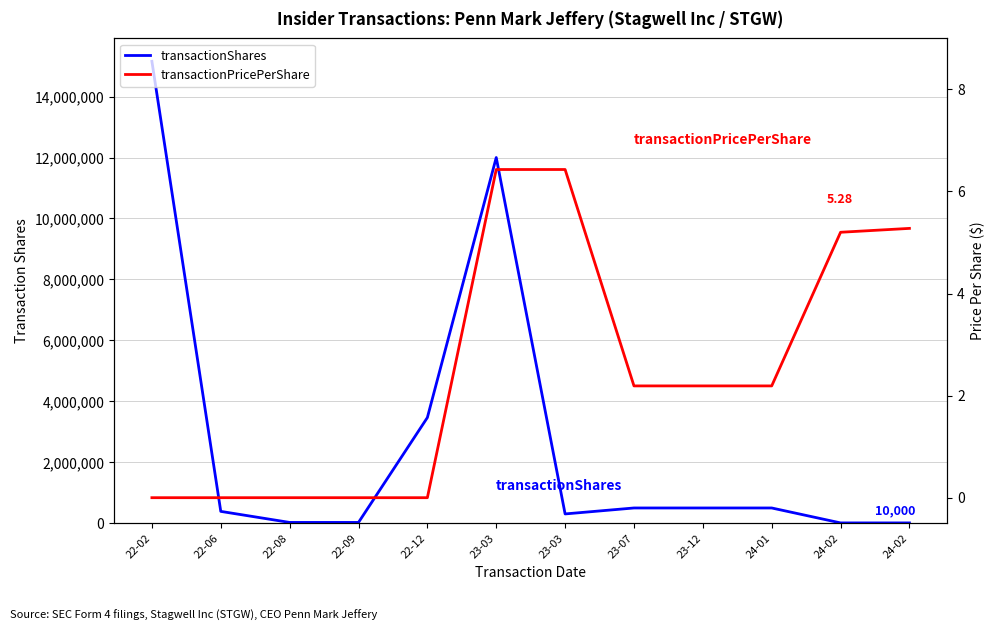

At 22-12, list the series in order from smallest to largest.

transactionPricePerShare, transactionShares